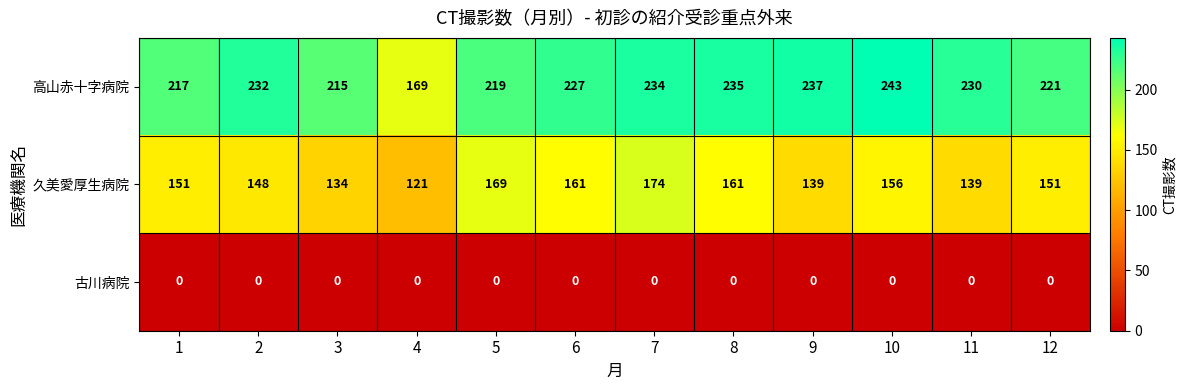

True or false: 久美愛厚生病院 has a value of 103 at 1.

False